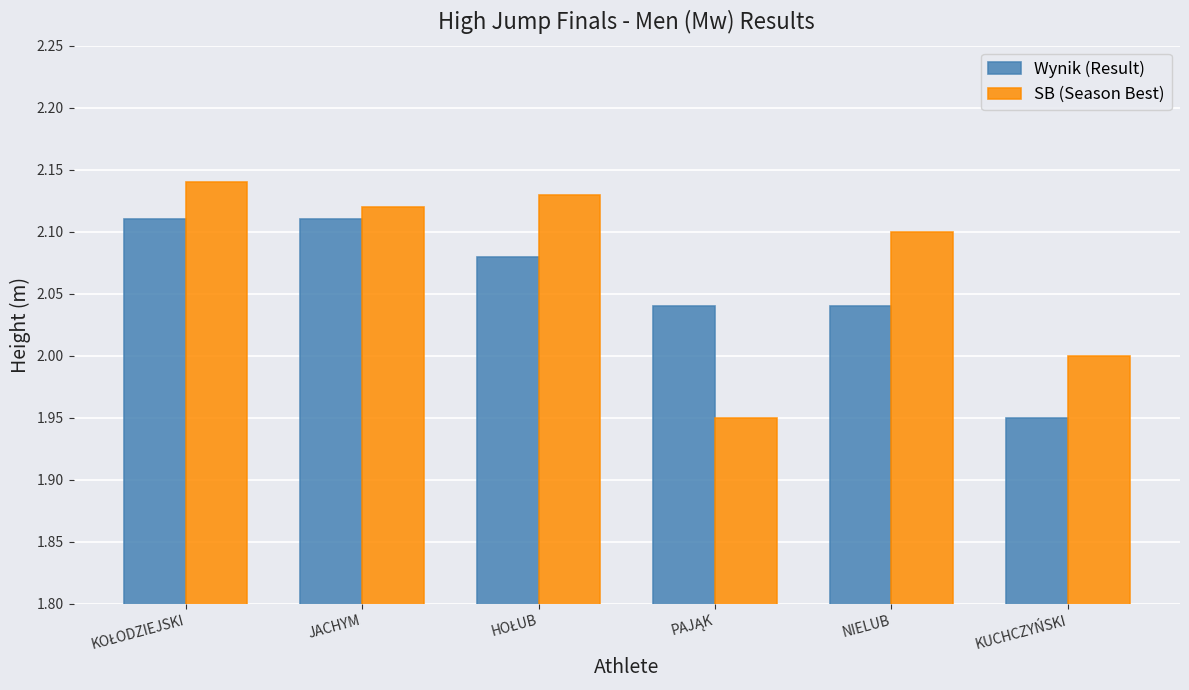

What is the sum of all SB (Season Best) values?

12.4